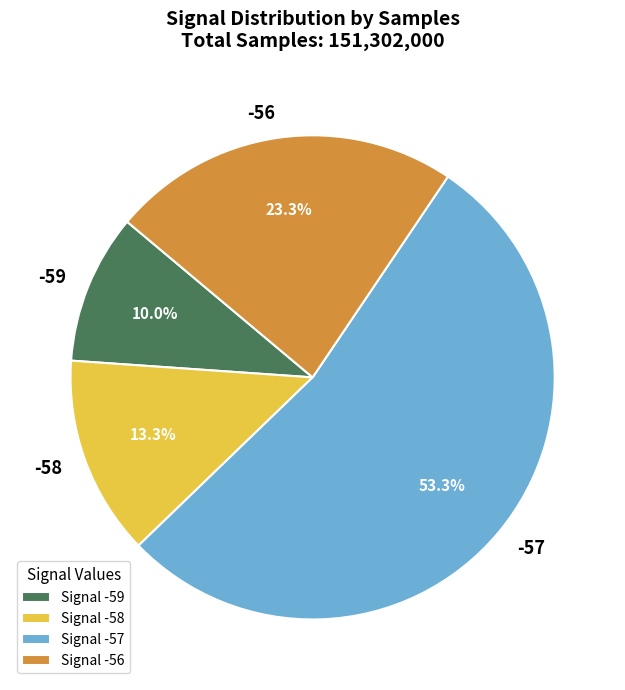

Which category has the smallest portion of the pie?

Signal -59